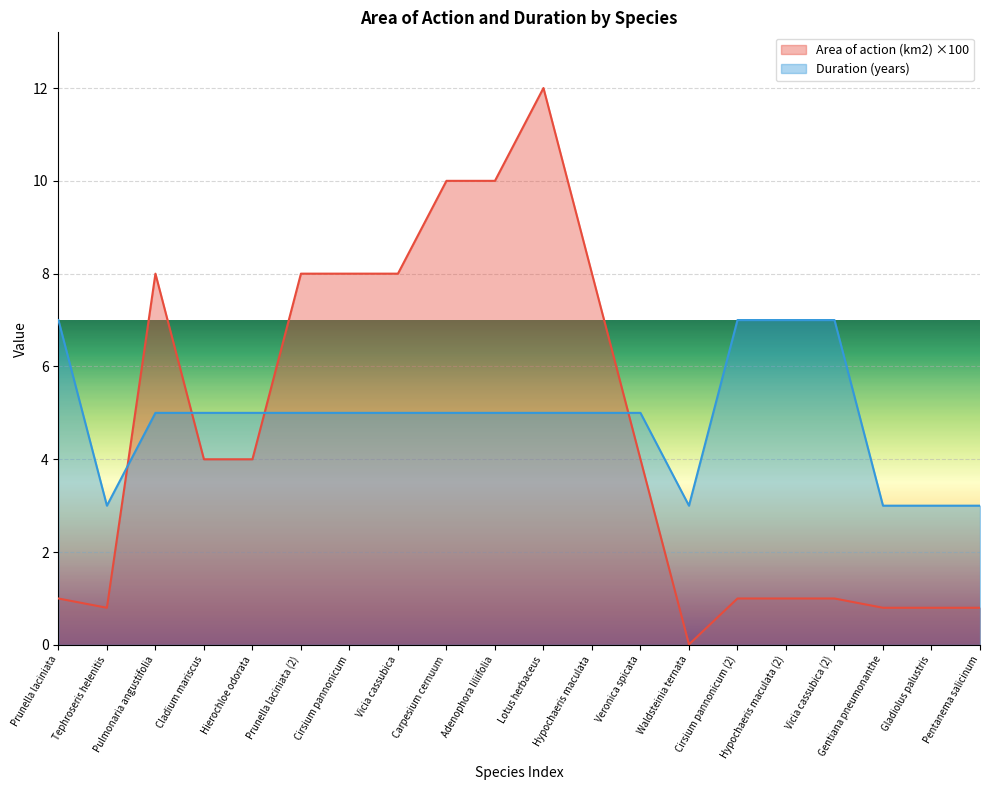

What is the sum of all Duration (years) values?

98.0